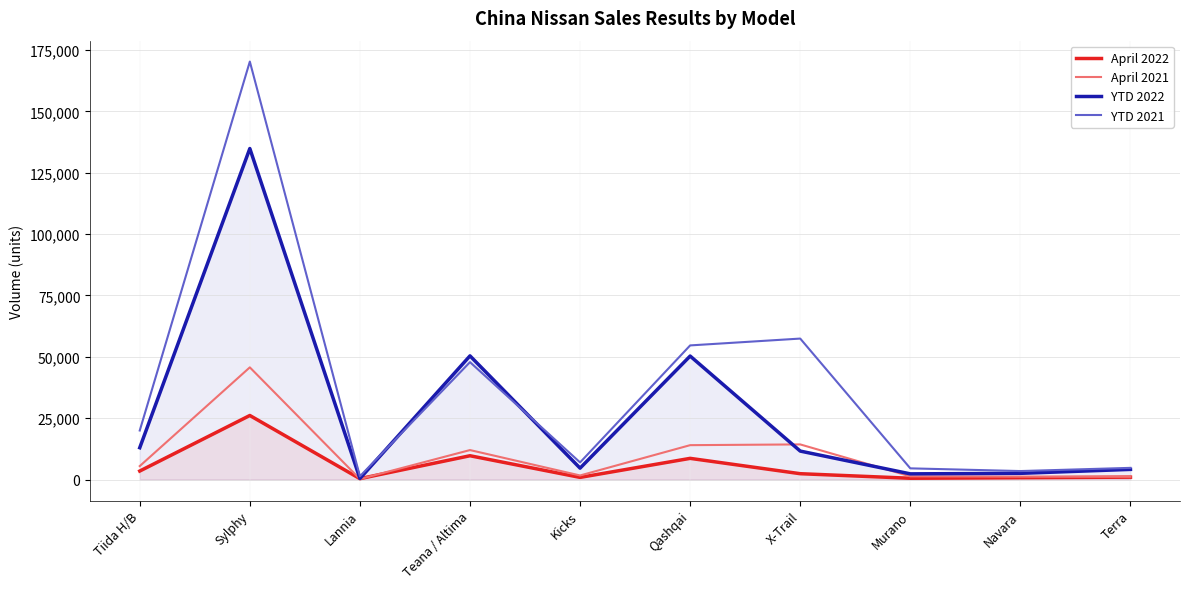

Reading left to right, transcribe all the data shown in this chart.

April 2022: Tiida H/B=3486	Sylphy=26122	Lannia=384	Teana / Altima=9722	Kicks=902	Qashqai=8654	X-Trail=2408	Murano=551	Navara=784	Terra=998
April 2021: Tiida H/B=5508	Sylphy=45725	Lannia=233	Teana / Altima=12035	Kicks=1688	Qashqai=14033	X-Trail=14336	Murano=1335	Navara=1189	Terra=1143
YTD 2022: Tiida H/B=12987	Sylphy=134863	Lannia=459	Teana / Altima=50408	Kicks=4674	Qashqai=50329	X-Trail=11623	Murano=2342	Navara=2559	Terra=4163
YTD 2021: Tiida H/B=20003	Sylphy=170288	Lannia=1347	Teana / Altima=47851	Kicks=7003	Qashqai=54666	X-Trail=57450	Murano=4585	Navara=3483	Terra=4784